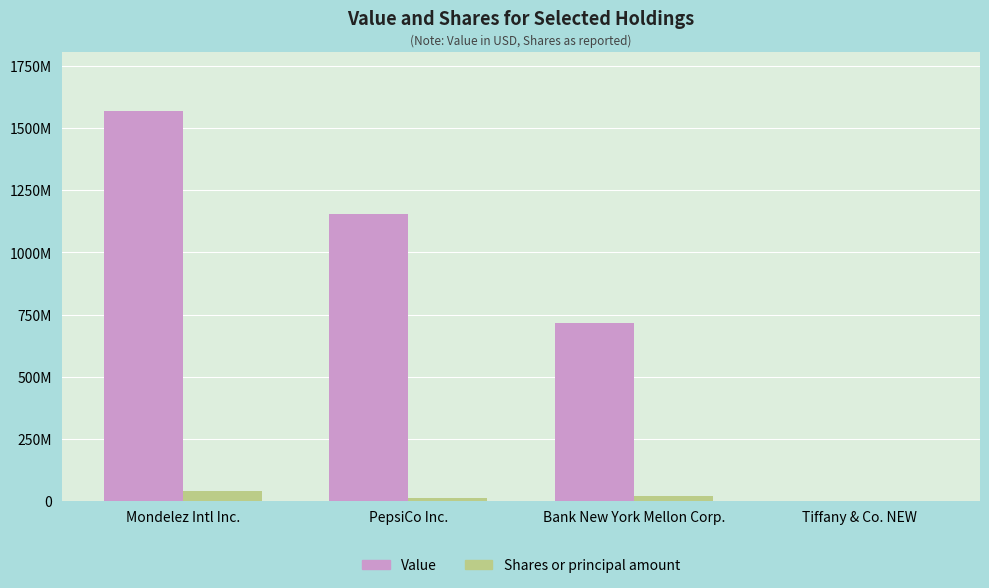

What are all the series names shown in the legend?

Value, Shares or principal amount